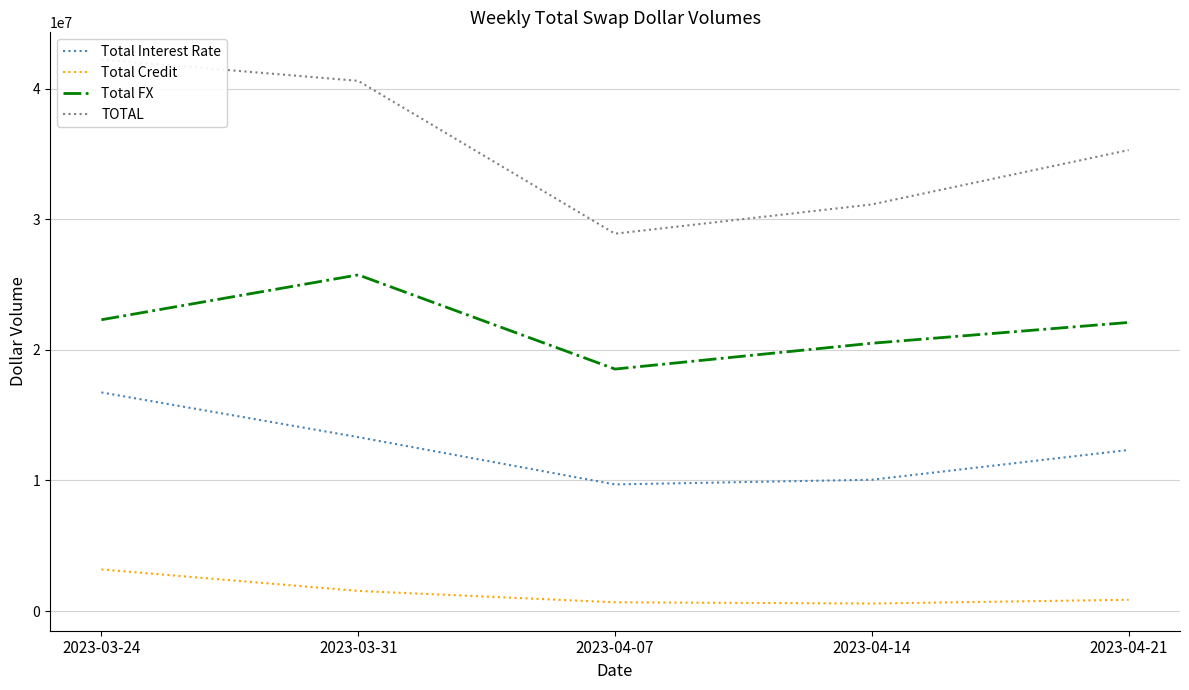

What is the maximum value for Total Interest Rate?

16743721